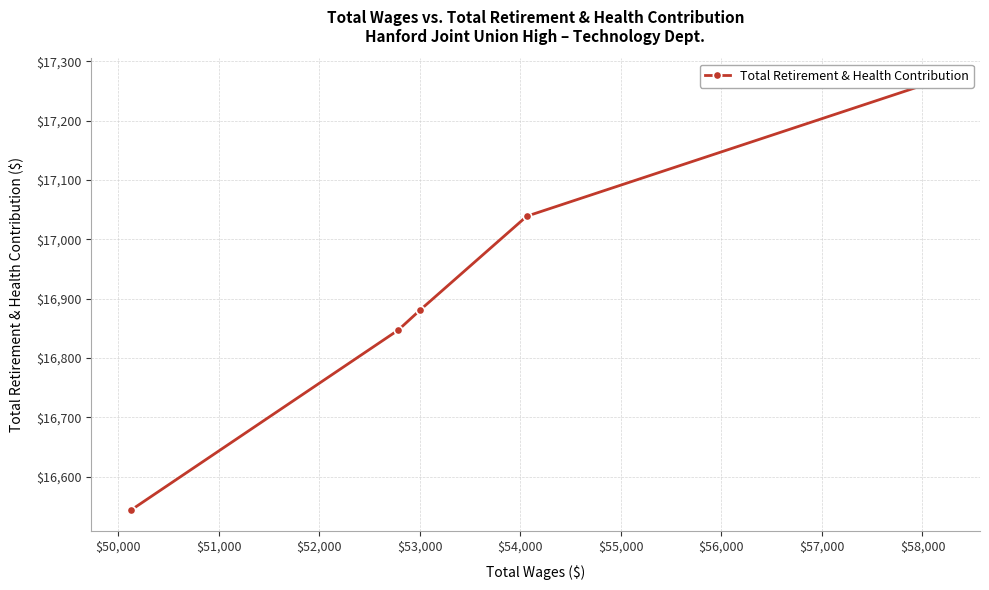

What is the average value?

16916